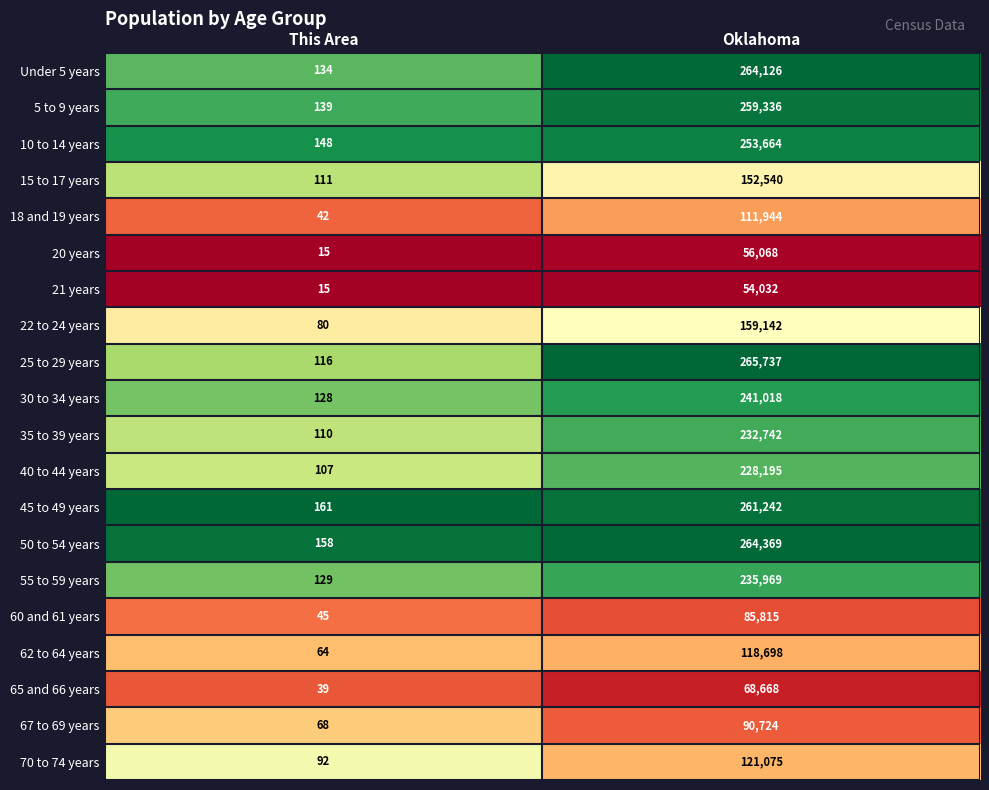

What is the maximum value for 45 to 49 years?

261242